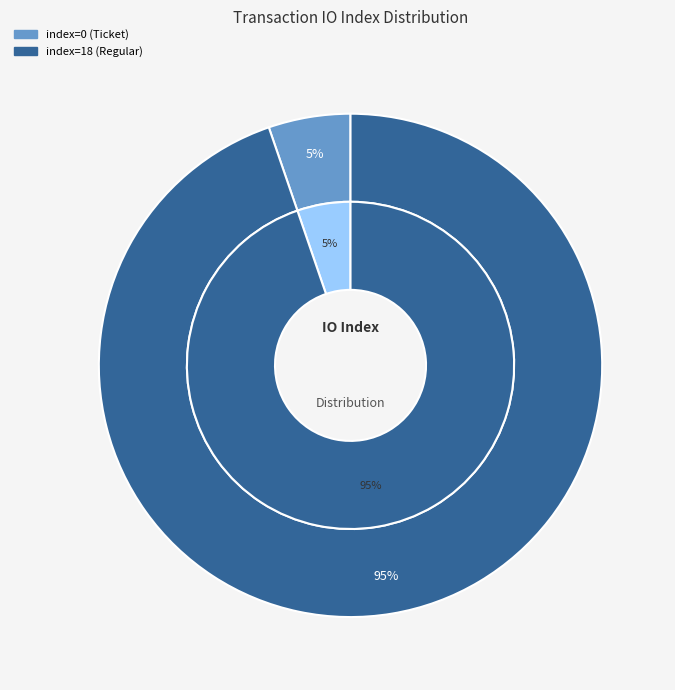

Which slice is the smallest?

tx_index_0 (Ticket)